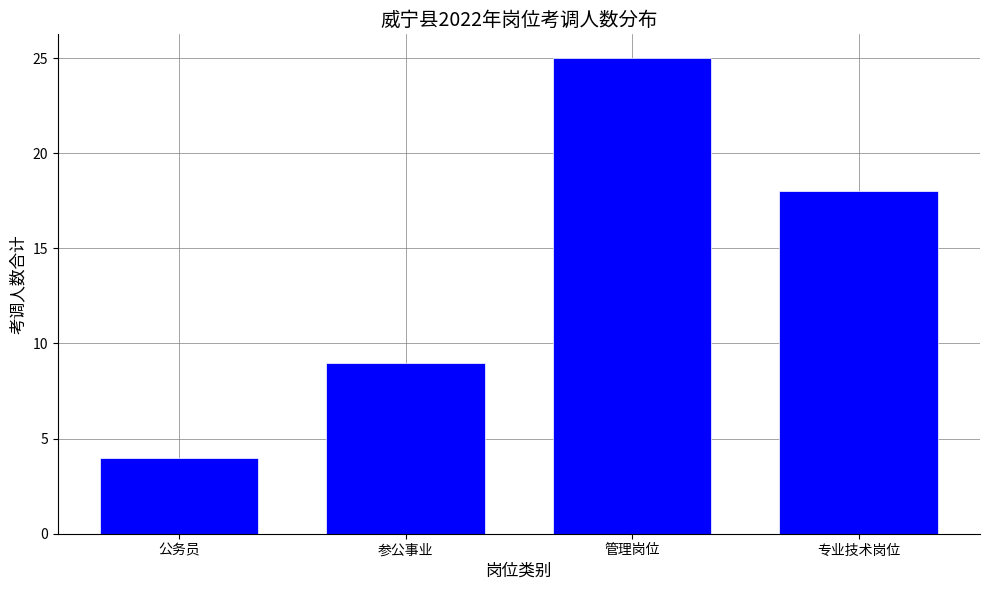

Reading left to right, what are all the values shown in this chart?

4	9	25	18